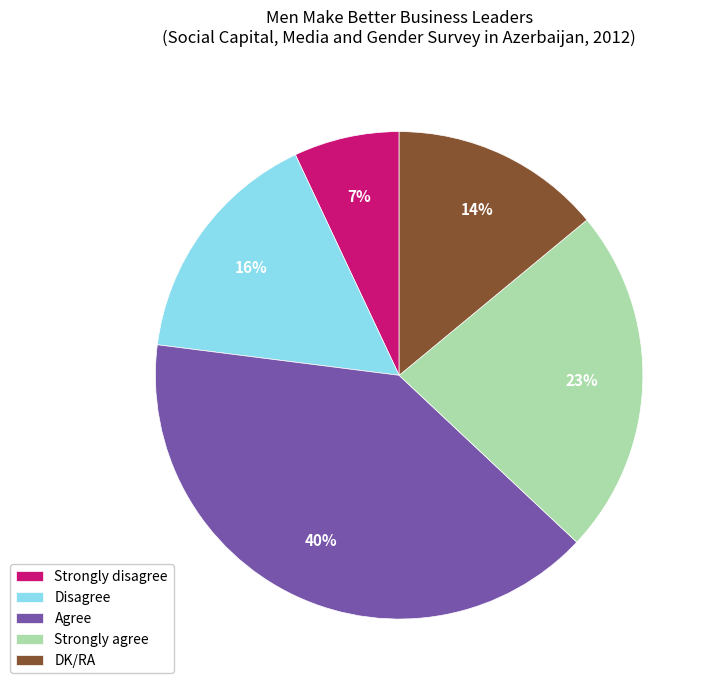

Do DK/RA and Agree together represent more than half of the pie?

Yes